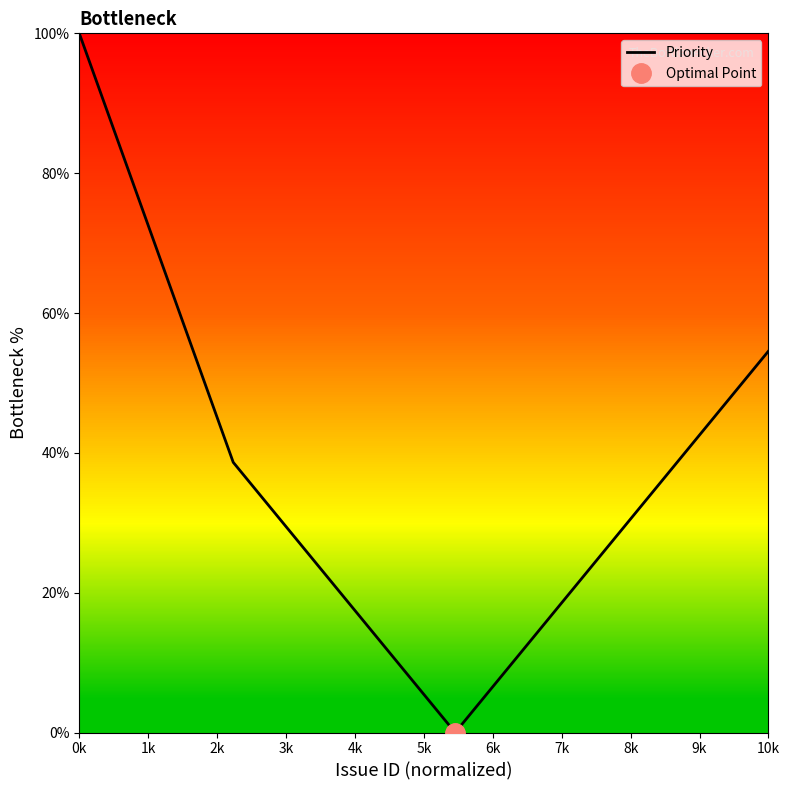

Where does the data first go above 23?

0k